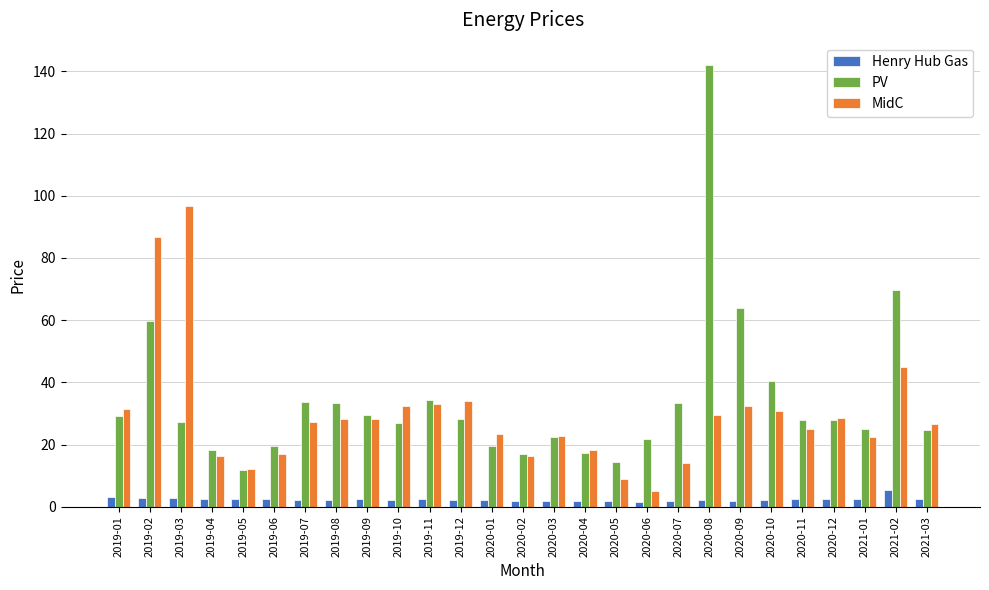

Rank the series at 2019-09 from highest to lowest value.

PV, MidC, Henry Hub Gas